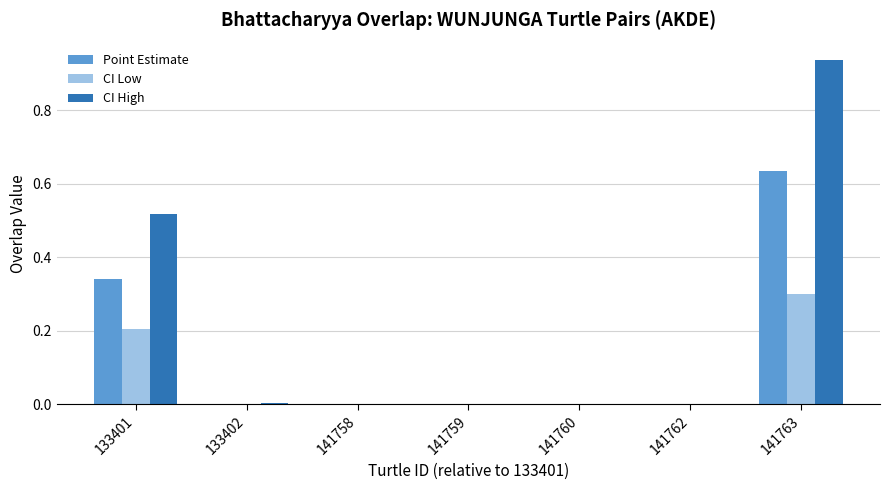

How many data points does each series have?

7